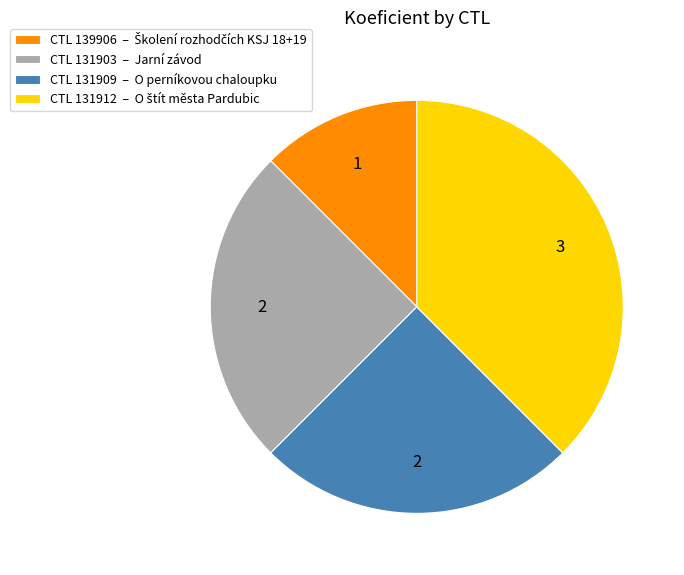

Is it true that CTL 131909 – O perníkovou chaloupku is 15% of the pie?

False